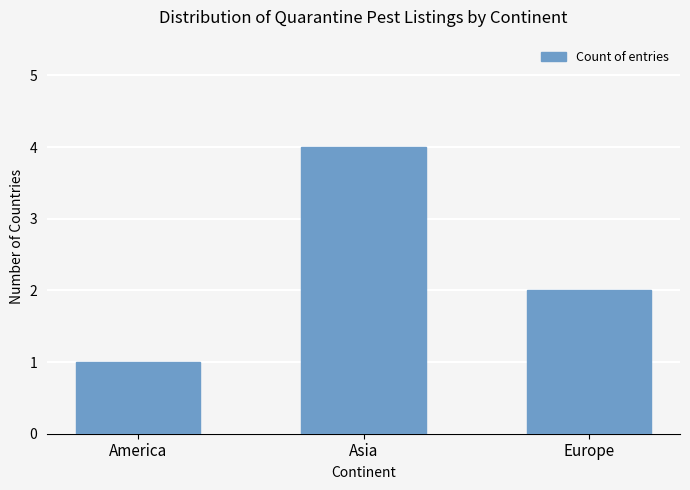

Which has a higher value, Europe or America?

Europe